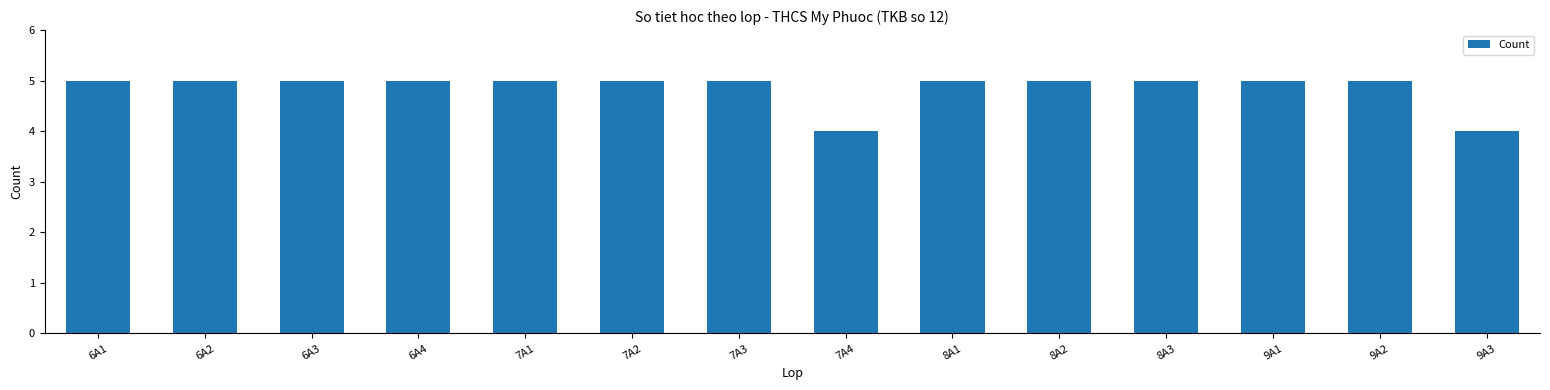

Approximately how many times larger is the value at 7A4 compared to 9A2?

0.8